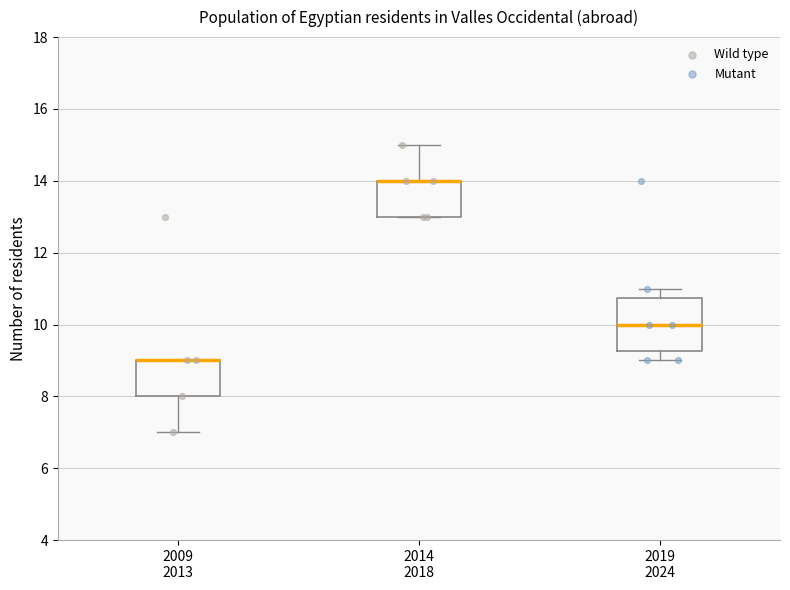

Where does the lower whisker of the box for 2009 2013 end on the y-axis? The values are not printed on the chart, so give them approximately, as read against the axis.

7.0